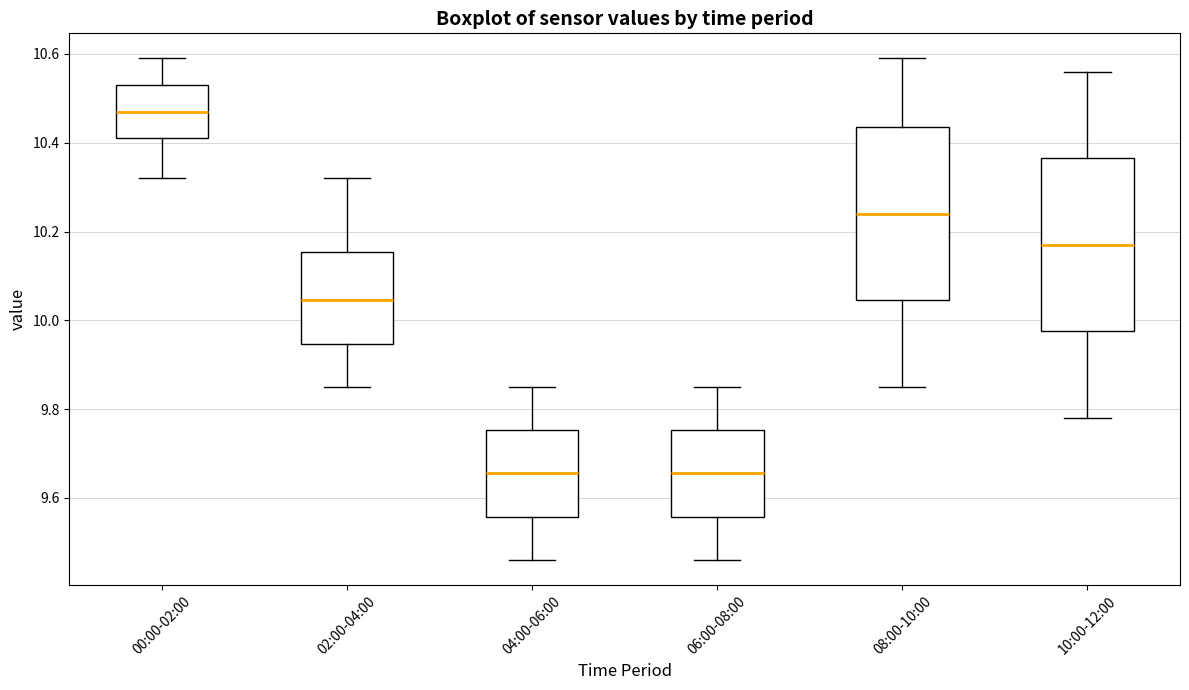

Which box has the highest median line?

00:00-02:00